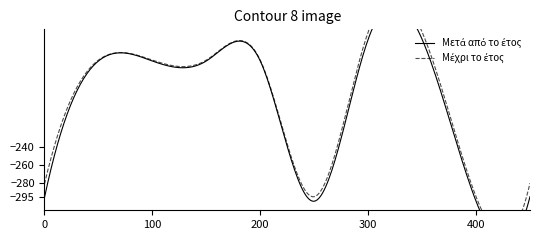

True or false: Μέχρι το έτος and Μετά από το έτος cross at least once.

False